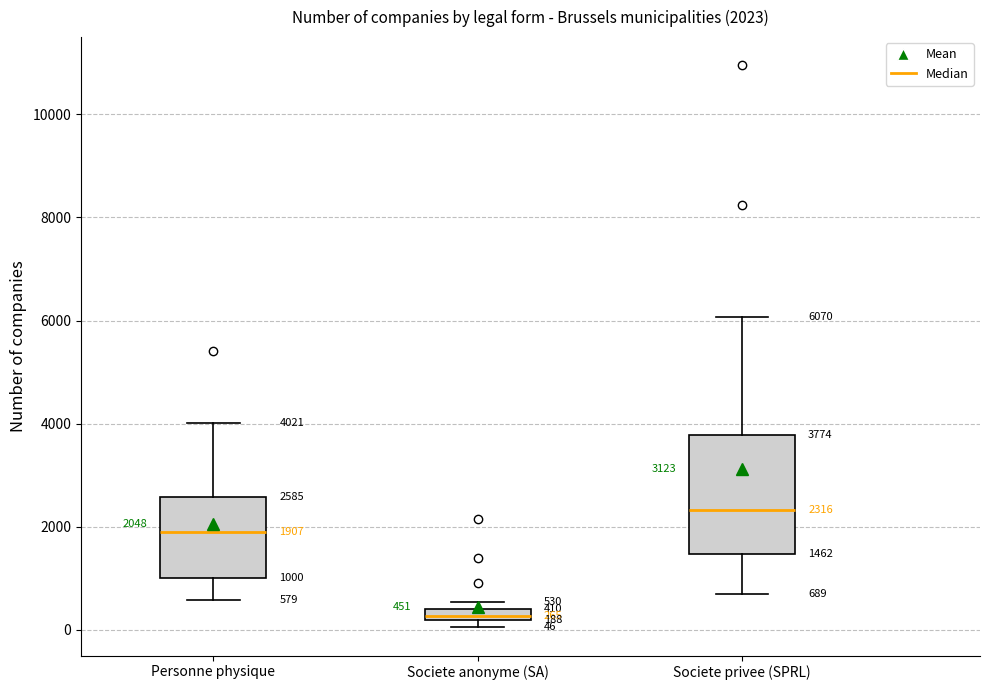

Which box has the lowest median line?

Societe anonyme (SA)